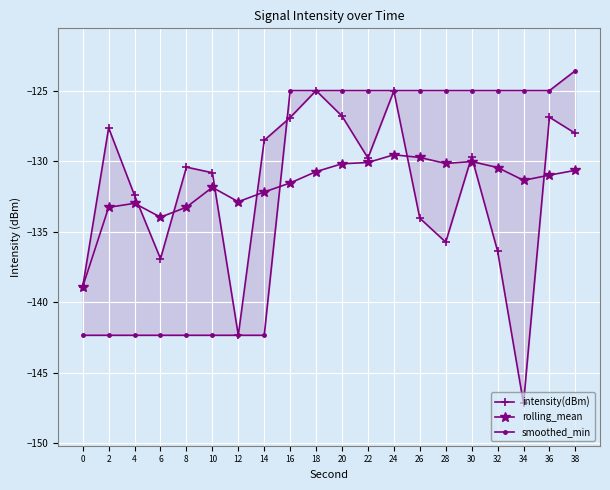

Reading left to right, extract all data points from this chart.

intensity(dBm): 0=-138.9	2=-127.6	4=-132.4	6=-136.9	8=-130.4	10=-130.8	12=-142.3	14=-128.5	16=-126.9	18=-125.0	20=-126.8	22=-129.8	24=-125.0	26=-134.0	28=-135.7	30=-129.7	32=-136.4	34=-147.2	36=-126.9	38=-128.0
rolling_mean: 0=-138.9	2=-133.3	4=-133.0	6=-134.0	8=-133.2	10=-131.8	12=-132.9	14=-132.2	16=-131.5	18=-130.7	20=-130.2	22=-130.1	24=-129.5	26=-129.7	28=-130.1	30=-130.0	32=-130.4	34=-131.3	36=-131.0	38=-130.6
smoothed_min: 0=-142.3	2=-142.3	4=-142.3	6=-142.3	8=-142.3	10=-142.3	12=-142.3	14=-142.3	16=-125.0	18=-125.0	20=-125.0	22=-125.0	24=-125.0	26=-125.0	28=-125.0	30=-125.0	32=-125.0	34=-125.0	36=-125.0	38=-123.5